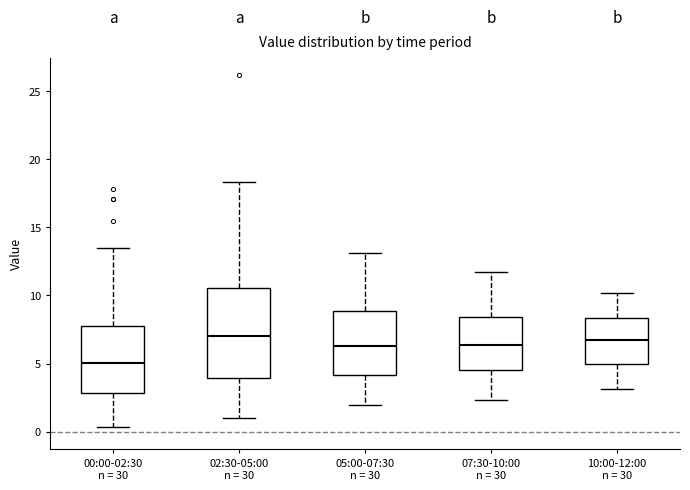

Reading left to right, transcribe this box plot: for each box, give where its median line is, the range the box spans, and where its two whiskers end, as read against the y-axis. The values are not printed on the chart, so give them approximately, as read against the axis.

00:00-02:30 n = 30: median 5.0, box 3.0 to 7.5, whiskers 0.5 to 13.5
02:30-05:00 n = 30: median 7.0, box 4.0 to 10.5, whiskers 1.0 to 18.5
05:00-07:30 n = 30: median 6.5, box 4.0 to 9.0, whiskers 2.0 to 13.0
07:30-10:00 n = 30: median 6.5, box 4.5 to 8.5, whiskers 2.5 to 12.0
10:00-12:00 n = 30: median 6.5, box 5.0 to 8.5, whiskers 3.0 to 10.0